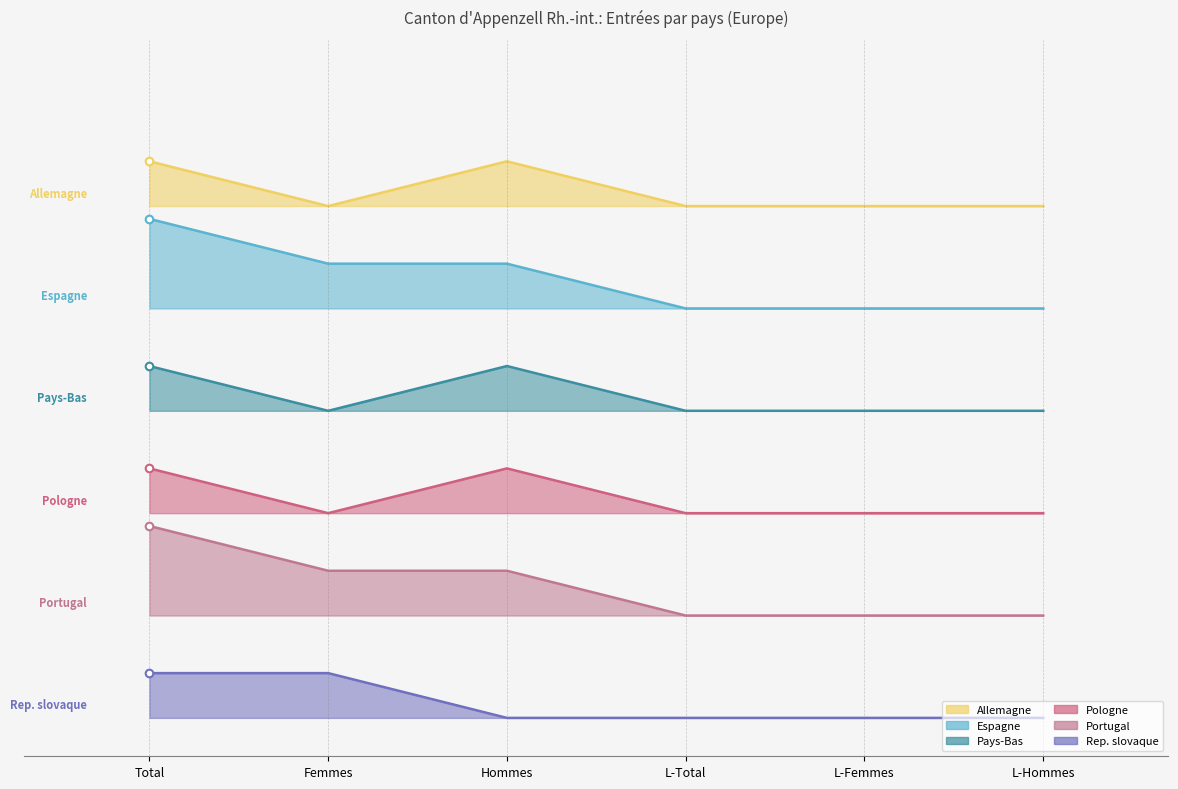

Which series has the widest spread of Y values?

Espagne